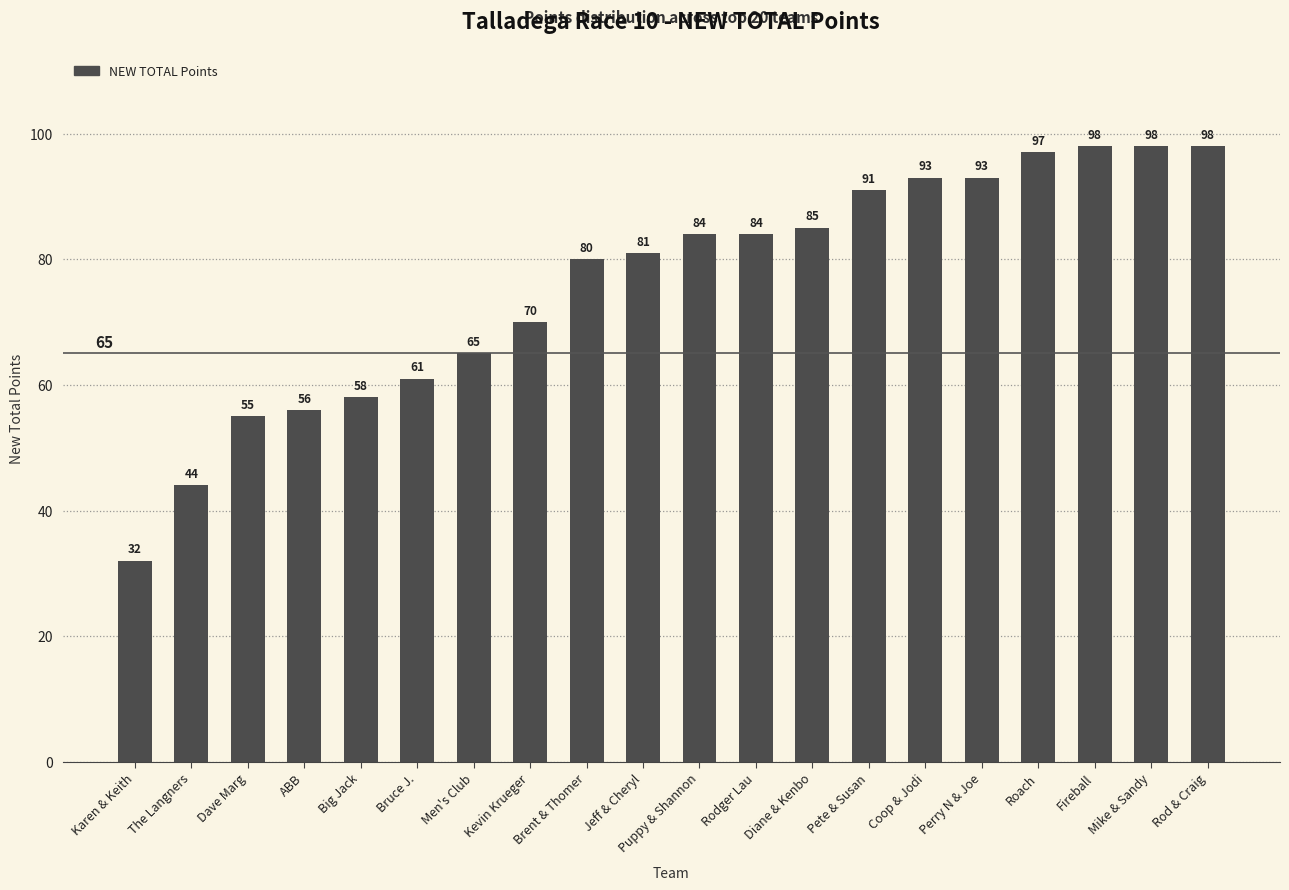

Reading left to right, extract all data points from this chart.

32	44	55	56	58	61	65	70	80	81	84	84	85	91	93	93	97	98	98	98